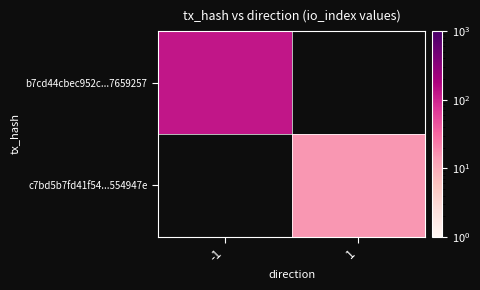

How many distinct data groups are displayed?

2